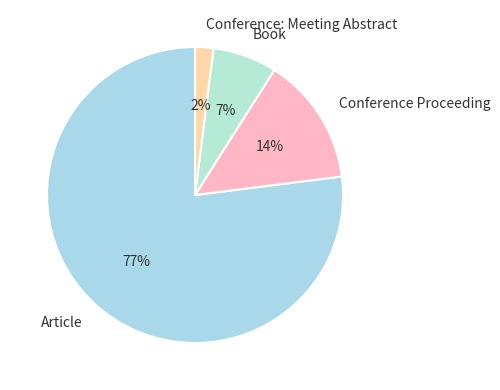

Approximately how many times larger is the value at Conference Proceeding compared to Book?

2.0